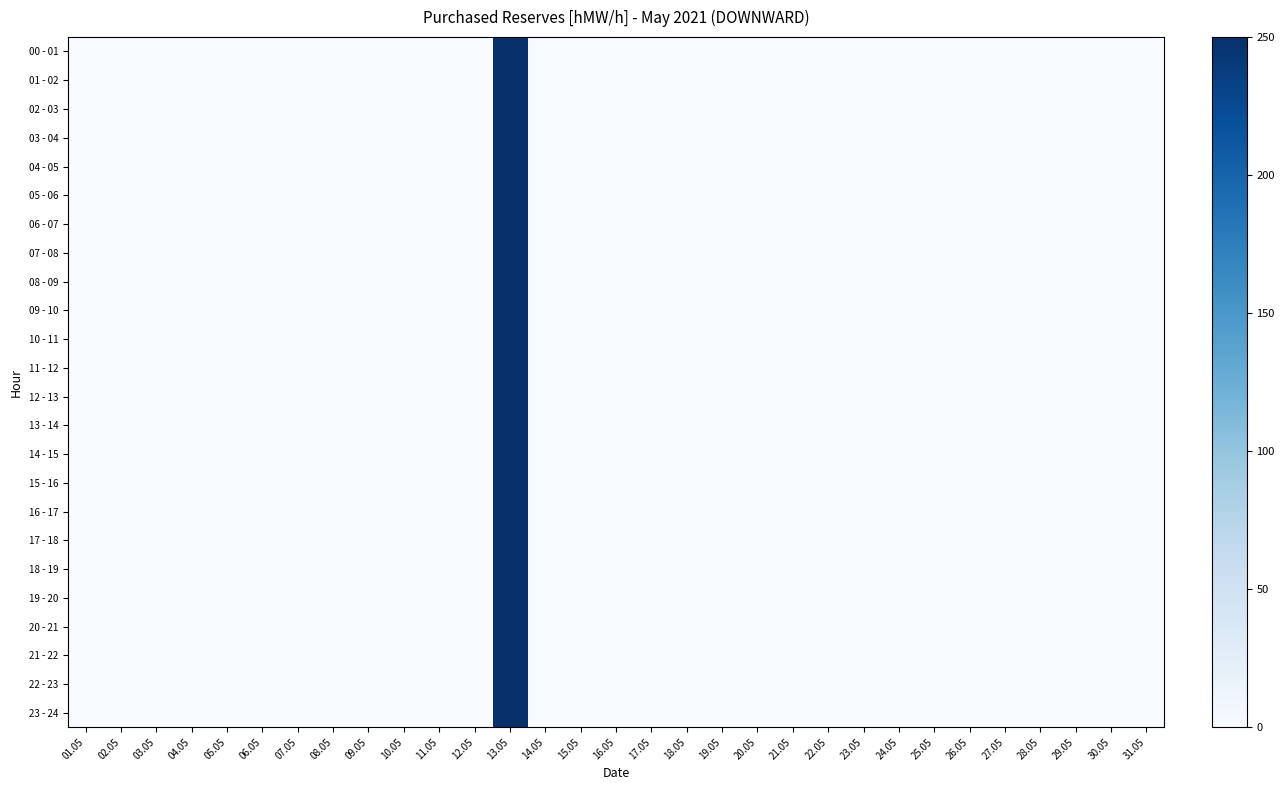

Which series has the largest range (max minus min)?

00 - 01